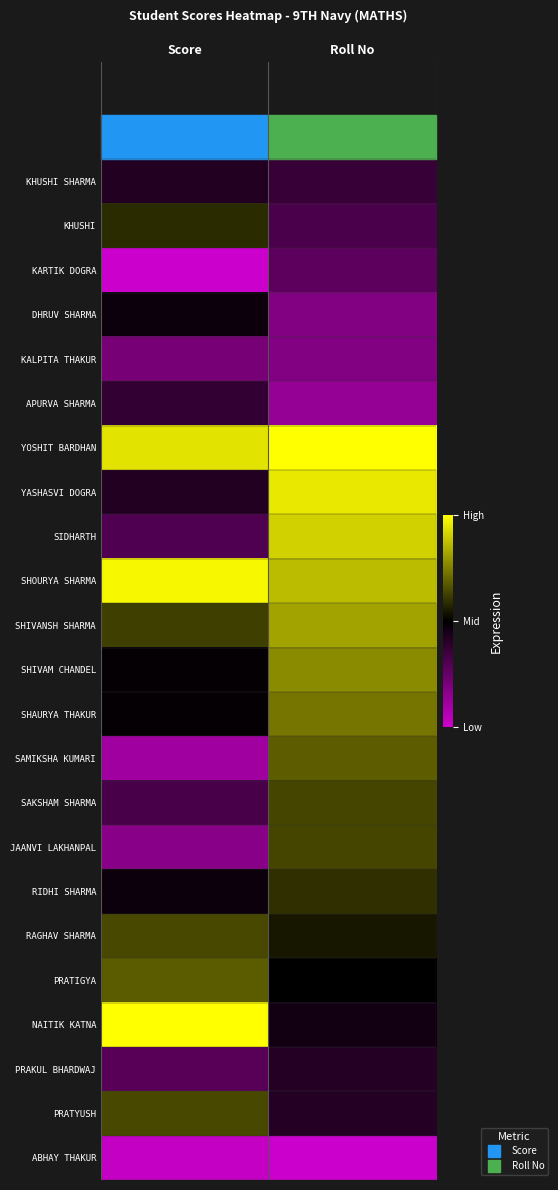

Reading left to right, extract all data points from this chart.

KHUSHI SHARMA: Score=0.4	Roll No=0.4
KHUSHI: Score=0.6	Roll No=0.3
KARTIK DOGRA: Score=0.0	Roll No=0.3
DHRUV SHARMA: Score=0.5	Roll No=0.2
KALPITA THAKUR: Score=0.2	Roll No=0.2
APURVA SHARMA: Score=0.4	Roll No=0.1
YOSHIT BARDHAN: Score=0.9	Roll No=1.0
YASHASVI DOGRA: Score=0.4	Roll No=1.0
SIDHARTH: Score=0.3	Roll No=0.9
SHOURYA SHARMA: Score=1.0	Roll No=0.9
SHIVANSH SHARMA: Score=0.6	Roll No=0.8
SHIVAM CHANDEL: Score=0.5	Roll No=0.8
SHAURYA THAKUR: Score=0.5	Roll No=0.7
SAMIKSHA KUMARI: Score=0.1	Roll No=0.7
SAKSHAM SHARMA: Score=0.3	Roll No=0.6
JAANVI LAKHANPAL: Score=0.2	Roll No=0.6
RIDHI SHARMA: Score=0.5	Roll No=0.6
RAGHAV SHARMA: Score=0.6	Roll No=0.5
PRATIGYA: Score=0.7	Roll No=0.5
NAITIK KATNA: Score=1.0	Roll No=0.5
PRAKUL BHARDWAJ: Score=0.3	Roll No=0.4
PRATYUSH: Score=0.6	Roll No=0.4
ABHAY THAKUR: Score=0.0	Roll No=0.0